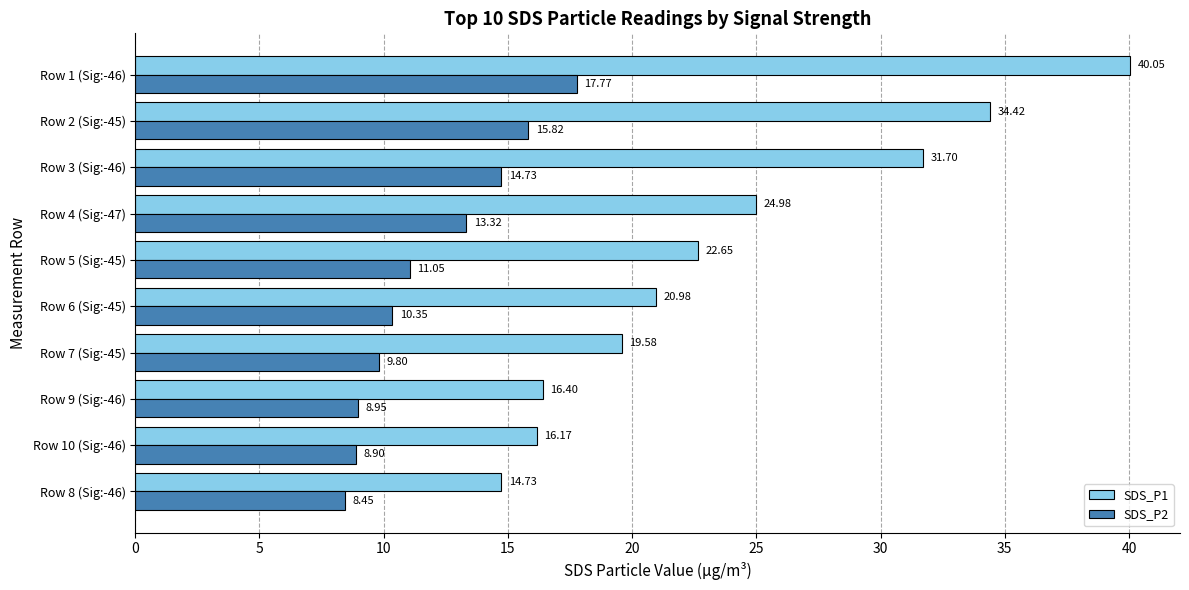

List the series in order of their peak value, highest first.

SDS_P1, SDS_P2